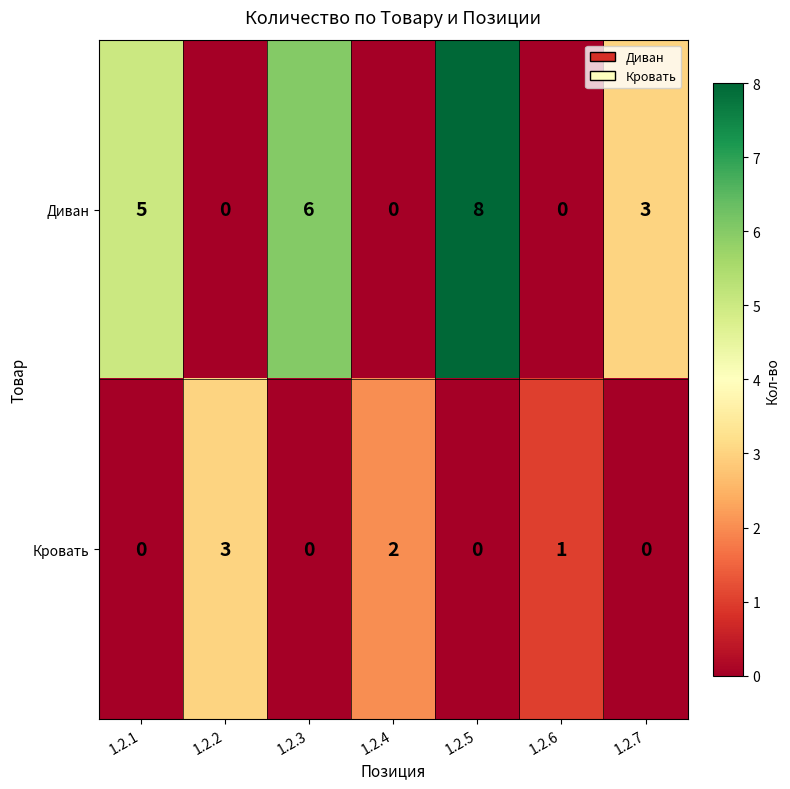

What is the spread (max minus min) of values at 1.2.7?

3